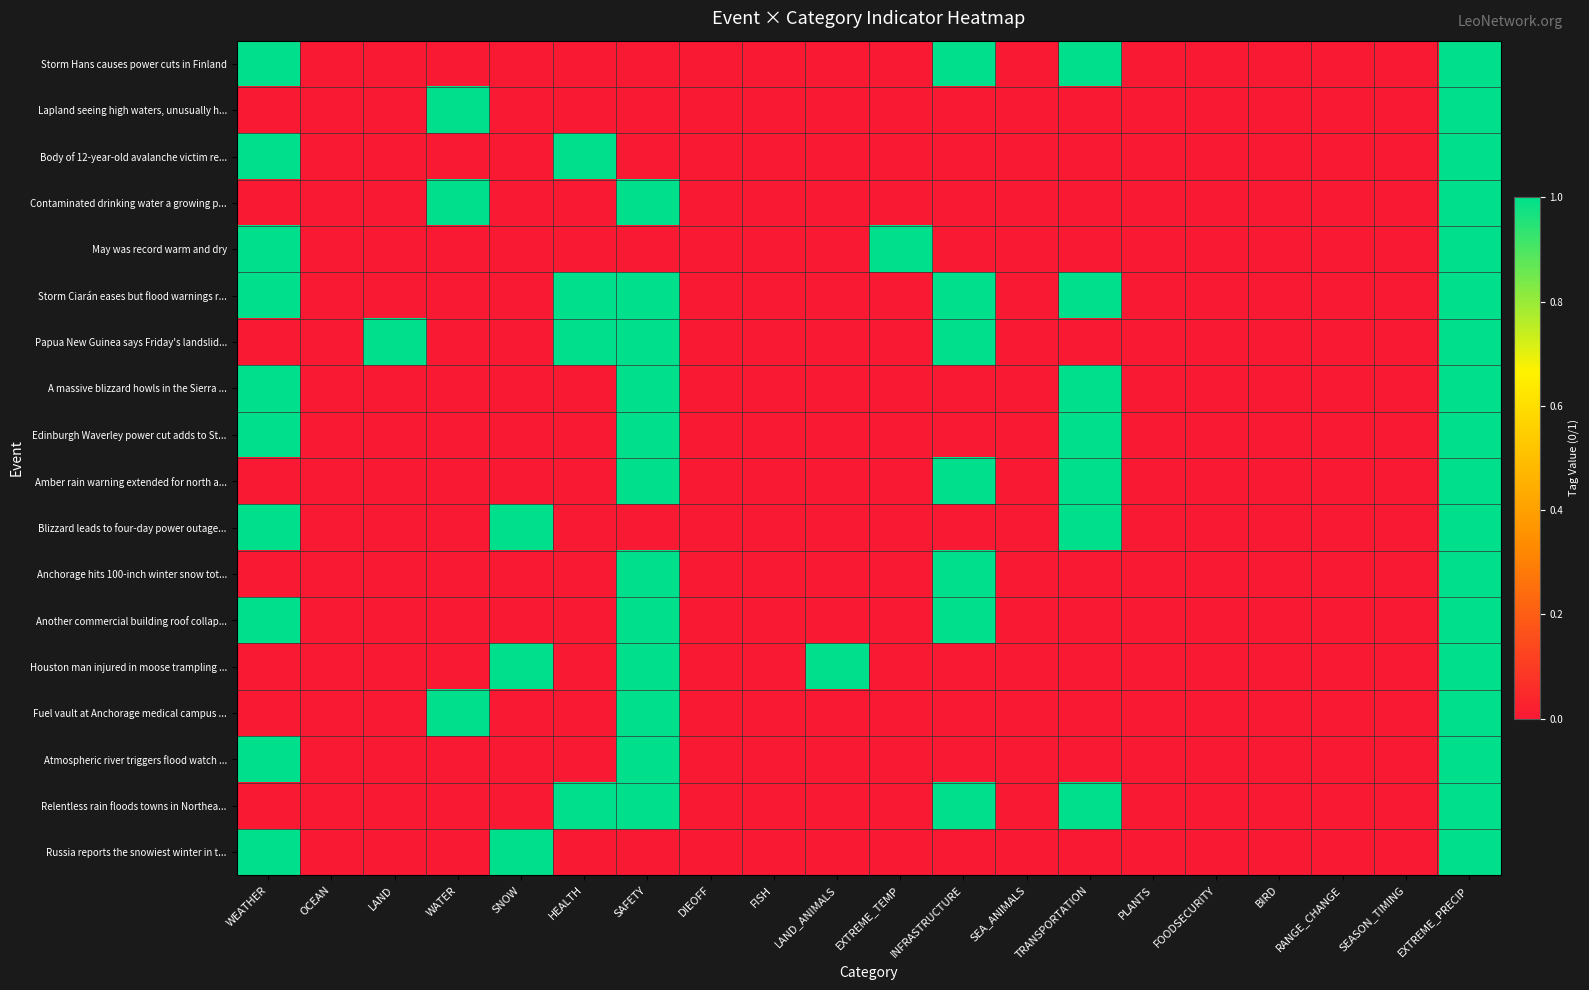

Reading left to right, transcribe all the data shown in this chart.

Storm Hans causes power cuts in Finland: WEATHER=1	OCEAN=0	LAND=0	WATER=0	SNOW=0	HEALTH=0	SAFETY=0	DIEOFF=0	FISH=0	LAND_ANIMALS=0	EXTREME_TEMP=0	INFRASTRUCTURE=1	SEA_ANIMALS=0	TRANSPORTATION=1	PLANTS=0	FOODSECURITY=0	BIRD=0	RANGE_CHANGE=0	SEASON_TIMING=0	EXTREME_PRECIP=1
Lapland seeing high waters, unusually h...: WEATHER=0	OCEAN=0	LAND=0	WATER=1	SNOW=0	HEALTH=0	SAFETY=0	DIEOFF=0	FISH=0	LAND_ANIMALS=0	EXTREME_TEMP=0	INFRASTRUCTURE=0	SEA_ANIMALS=0	TRANSPORTATION=0	PLANTS=0	FOODSECURITY=0	BIRD=0	RANGE_CHANGE=0	SEASON_TIMING=0	EXTREME_PRECIP=1
Body of 12-year-old avalanche victim re...: WEATHER=1	OCEAN=0	LAND=0	WATER=0	SNOW=0	HEALTH=1	SAFETY=0	DIEOFF=0	FISH=0	LAND_ANIMALS=0	EXTREME_TEMP=0	INFRASTRUCTURE=0	SEA_ANIMALS=0	TRANSPORTATION=0	PLANTS=0	FOODSECURITY=0	BIRD=0	RANGE_CHANGE=0	SEASON_TIMING=0	EXTREME_PRECIP=1
Contaminated drinking water a growing p...: WEATHER=0	OCEAN=0	LAND=0	WATER=1	SNOW=0	HEALTH=0	SAFETY=1	DIEOFF=0	FISH=0	LAND_ANIMALS=0	EXTREME_TEMP=0	INFRASTRUCTURE=0	SEA_ANIMALS=0	TRANSPORTATION=0	PLANTS=0	FOODSECURITY=0	BIRD=0	RANGE_CHANGE=0	SEASON_TIMING=0	EXTREME_PRECIP=1
May was record warm and dry: WEATHER=1	OCEAN=0	LAND=0	WATER=0	SNOW=0	HEALTH=0	SAFETY=0	DIEOFF=0	FISH=0	LAND_ANIMALS=0	EXTREME_TEMP=1	INFRASTRUCTURE=0	SEA_ANIMALS=0	TRANSPORTATION=0	PLANTS=0	FOODSECURITY=0	BIRD=0	RANGE_CHANGE=0	SEASON_TIMING=0	EXTREME_PRECIP=1
Storm Ciarán eases but flood warnings r...: WEATHER=1	OCEAN=0	LAND=0	WATER=0	SNOW=0	HEALTH=1	SAFETY=1	DIEOFF=0	FISH=0	LAND_ANIMALS=0	EXTREME_TEMP=0	INFRASTRUCTURE=1	SEA_ANIMALS=0	TRANSPORTATION=1	PLANTS=0	FOODSECURITY=0	BIRD=0	RANGE_CHANGE=0	SEASON_TIMING=0	EXTREME_PRECIP=1
Papua New Guinea says Friday's landslid...: WEATHER=0	OCEAN=0	LAND=1	WATER=0	SNOW=0	HEALTH=1	SAFETY=1	DIEOFF=0	FISH=0	LAND_ANIMALS=0	EXTREME_TEMP=0	INFRASTRUCTURE=1	SEA_ANIMALS=0	TRANSPORTATION=0	PLANTS=0	FOODSECURITY=0	BIRD=0	RANGE_CHANGE=0	SEASON_TIMING=0	EXTREME_PRECIP=1
A massive blizzard howls in the Sierra ...: WEATHER=1	OCEAN=0	LAND=0	WATER=0	SNOW=0	HEALTH=0	SAFETY=1	DIEOFF=0	FISH=0	LAND_ANIMALS=0	EXTREME_TEMP=0	INFRASTRUCTURE=0	SEA_ANIMALS=0	TRANSPORTATION=1	PLANTS=0	FOODSECURITY=0	BIRD=0	RANGE_CHANGE=0	SEASON_TIMING=0	EXTREME_PRECIP=1
Edinburgh Waverley power cut adds to St...: WEATHER=1	OCEAN=0	LAND=0	WATER=0	SNOW=0	HEALTH=0	SAFETY=1	DIEOFF=0	FISH=0	LAND_ANIMALS=0	EXTREME_TEMP=0	INFRASTRUCTURE=0	SEA_ANIMALS=0	TRANSPORTATION=1	PLANTS=0	FOODSECURITY=0	BIRD=0	RANGE_CHANGE=0	SEASON_TIMING=0	EXTREME_PRECIP=1
Amber rain warning extended for north a...: WEATHER=0	OCEAN=0	LAND=0	WATER=0	SNOW=0	HEALTH=0	SAFETY=1	DIEOFF=0	FISH=0	LAND_ANIMALS=0	EXTREME_TEMP=0	INFRASTRUCTURE=1	SEA_ANIMALS=0	TRANSPORTATION=1	PLANTS=0	FOODSECURITY=0	BIRD=0	RANGE_CHANGE=0	SEASON_TIMING=0	EXTREME_PRECIP=1
Blizzard leads to four-day power outage...: WEATHER=1	OCEAN=0	LAND=0	WATER=0	SNOW=1	HEALTH=0	SAFETY=0	DIEOFF=0	FISH=0	LAND_ANIMALS=0	EXTREME_TEMP=0	INFRASTRUCTURE=0	SEA_ANIMALS=0	TRANSPORTATION=1	PLANTS=0	FOODSECURITY=0	BIRD=0	RANGE_CHANGE=0	SEASON_TIMING=0	EXTREME_PRECIP=1
Anchorage hits 100-inch winter snow tot...: WEATHER=0	OCEAN=0	LAND=0	WATER=0	SNOW=0	HEALTH=0	SAFETY=1	DIEOFF=0	FISH=0	LAND_ANIMALS=0	EXTREME_TEMP=0	INFRASTRUCTURE=1	SEA_ANIMALS=0	TRANSPORTATION=0	PLANTS=0	FOODSECURITY=0	BIRD=0	RANGE_CHANGE=0	SEASON_TIMING=0	EXTREME_PRECIP=1
Another commercial building roof collap...: WEATHER=1	OCEAN=0	LAND=0	WATER=0	SNOW=0	HEALTH=0	SAFETY=1	DIEOFF=0	FISH=0	LAND_ANIMALS=0	EXTREME_TEMP=0	INFRASTRUCTURE=1	SEA_ANIMALS=0	TRANSPORTATION=0	PLANTS=0	FOODSECURITY=0	BIRD=0	RANGE_CHANGE=0	SEASON_TIMING=0	EXTREME_PRECIP=1
Houston man injured in moose trampling ...: WEATHER=0	OCEAN=0	LAND=0	WATER=0	SNOW=1	HEALTH=0	SAFETY=1	DIEOFF=0	FISH=0	LAND_ANIMALS=1	EXTREME_TEMP=0	INFRASTRUCTURE=0	SEA_ANIMALS=0	TRANSPORTATION=0	PLANTS=0	FOODSECURITY=0	BIRD=0	RANGE_CHANGE=0	SEASON_TIMING=0	EXTREME_PRECIP=1
Fuel vault at Anchorage medical campus ...: WEATHER=0	OCEAN=0	LAND=0	WATER=1	SNOW=0	HEALTH=0	SAFETY=1	DIEOFF=0	FISH=0	LAND_ANIMALS=0	EXTREME_TEMP=0	INFRASTRUCTURE=0	SEA_ANIMALS=0	TRANSPORTATION=0	PLANTS=0	FOODSECURITY=0	BIRD=0	RANGE_CHANGE=0	SEASON_TIMING=0	EXTREME_PRECIP=1
Atmospheric river triggers flood watch ...: WEATHER=1	OCEAN=0	LAND=0	WATER=0	SNOW=0	HEALTH=0	SAFETY=1	DIEOFF=0	FISH=0	LAND_ANIMALS=0	EXTREME_TEMP=0	INFRASTRUCTURE=0	SEA_ANIMALS=0	TRANSPORTATION=0	PLANTS=0	FOODSECURITY=0	BIRD=0	RANGE_CHANGE=0	SEASON_TIMING=0	EXTREME_PRECIP=1
Relentless rain floods towns in Northea...: WEATHER=0	OCEAN=0	LAND=0	WATER=0	SNOW=0	HEALTH=1	SAFETY=1	DIEOFF=0	FISH=0	LAND_ANIMALS=0	EXTREME_TEMP=0	INFRASTRUCTURE=1	SEA_ANIMALS=0	TRANSPORTATION=1	PLANTS=0	FOODSECURITY=0	BIRD=0	RANGE_CHANGE=0	SEASON_TIMING=0	EXTREME_PRECIP=1
Russia reports the snowiest winter in t...: WEATHER=1	OCEAN=0	LAND=0	WATER=0	SNOW=1	HEALTH=0	SAFETY=0	DIEOFF=0	FISH=0	LAND_ANIMALS=0	EXTREME_TEMP=0	INFRASTRUCTURE=0	SEA_ANIMALS=0	TRANSPORTATION=0	PLANTS=0	FOODSECURITY=0	BIRD=0	RANGE_CHANGE=0	SEASON_TIMING=0	EXTREME_PRECIP=1